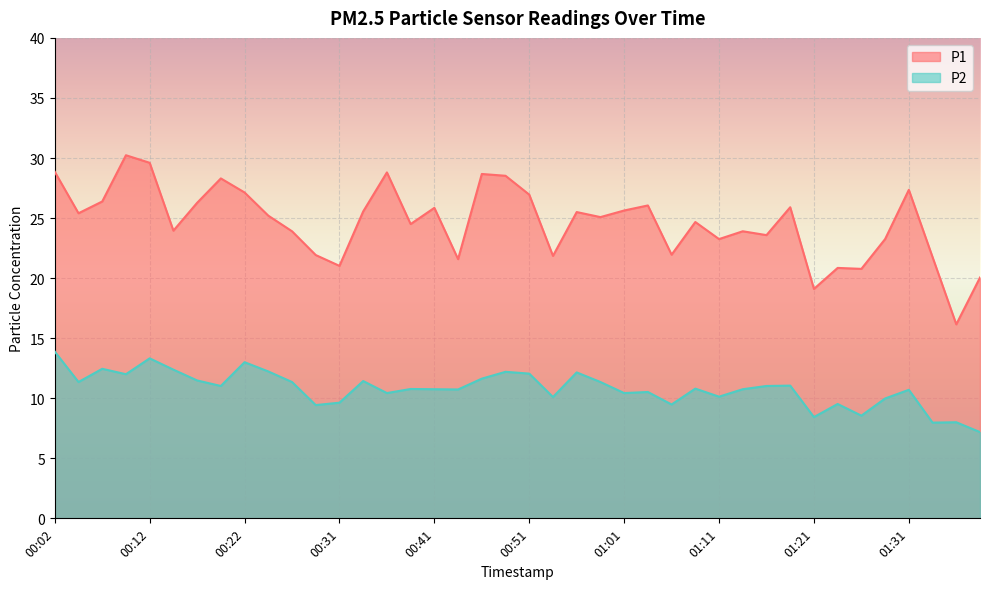

True or false: P1 has a value of 15.0 at 00:29.

False